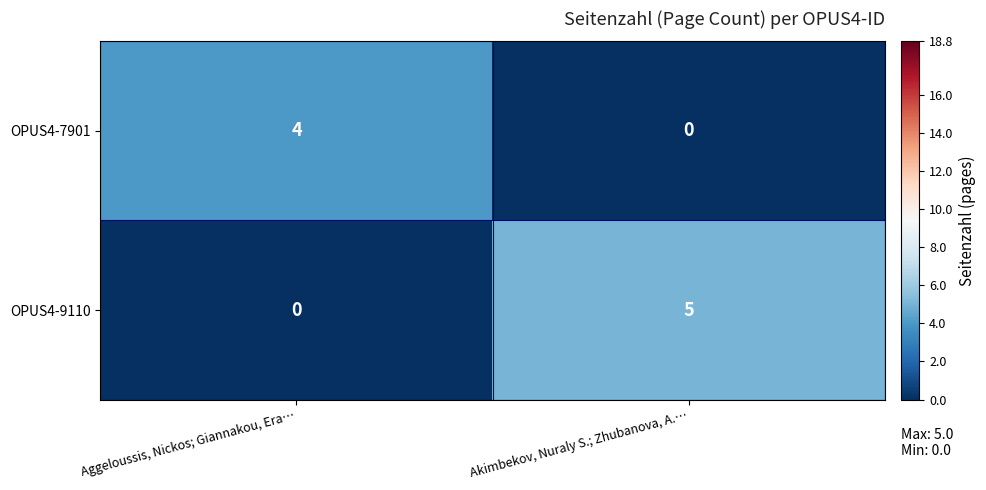

What is the difference between the OPUS4-7901 values at Aggeloussis, Nickos; Giannakou, Era… and Akimbekov, Nuraly S.; Zhubanova, A.…?

4